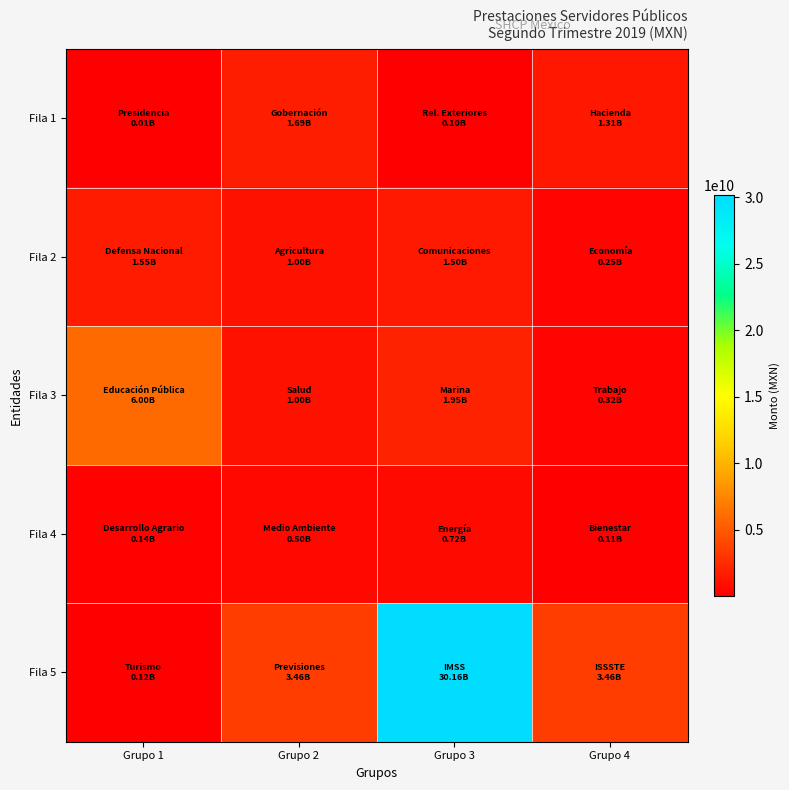

Reading right to left, extract all data points from this chart.

Fila 1: Grupo 4=1312989334.5	Grupo 3=104204508.0	Grupo 2=1692681992.0	Grupo 1=9961132.0
Fila 2: Grupo 4=251765624.1	Grupo 3=1498386888.6	Grupo 2=996745070.9	Grupo 1=1547244146.1
Fila 3: Grupo 4=316287378.9	Grupo 3=1949394282.0	Grupo 2=996938244.1	Grupo 1=5997645456.3
Fila 4: Grupo 4=107485111.0	Grupo 3=715425213.1	Grupo 2=504577825.1	Grupo 1=138713766.6
Fila 5: Grupo 4=3459271317.9	Grupo 3=30163140735.1	Grupo 2=3459578986.3	Grupo 1=121227373.5